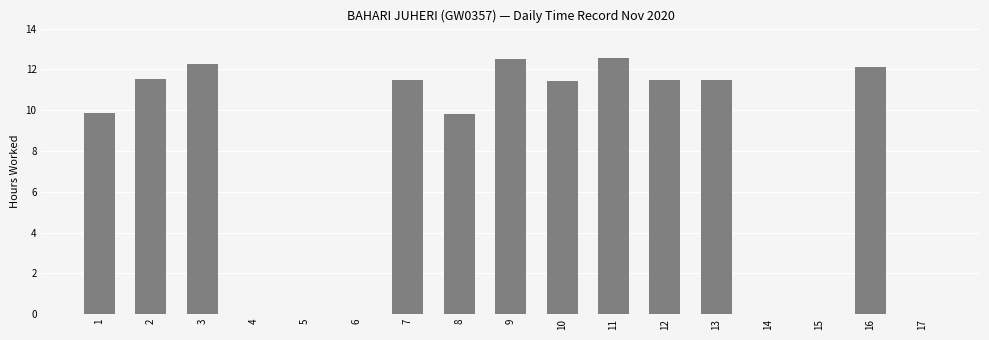

Which has a higher value, 8 or 15?

8